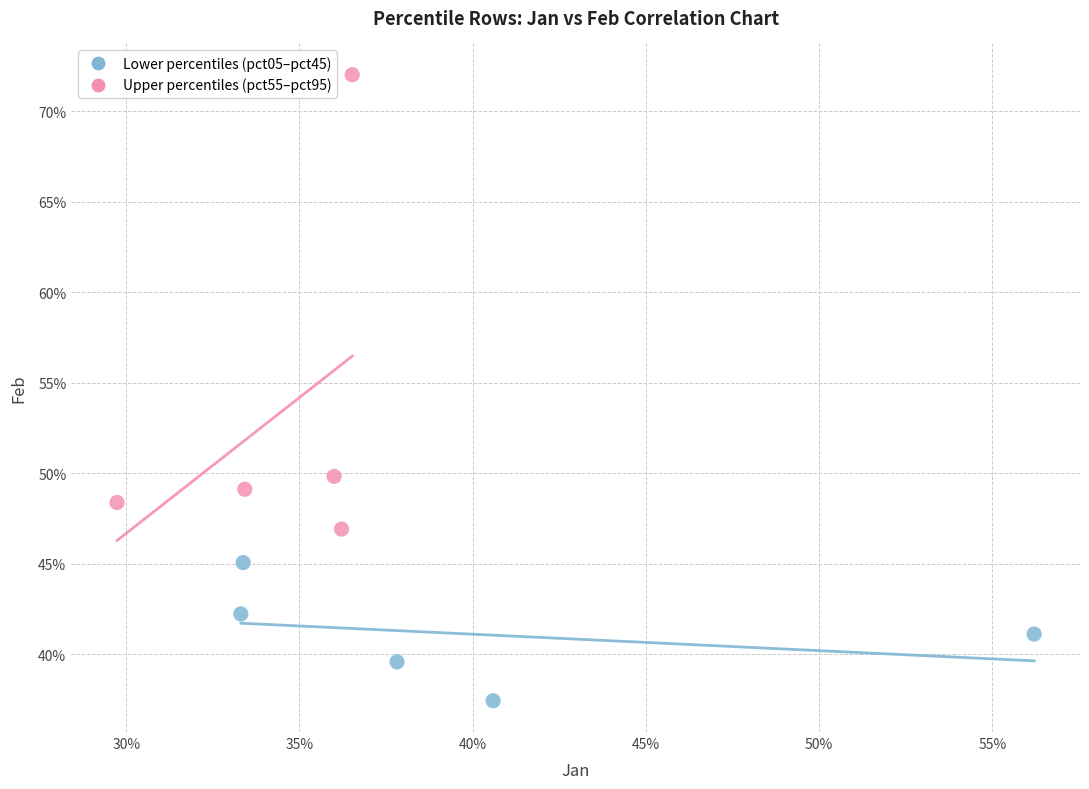

Which series contains the lowest Y value?

Lower percentiles (pct05–pct45)